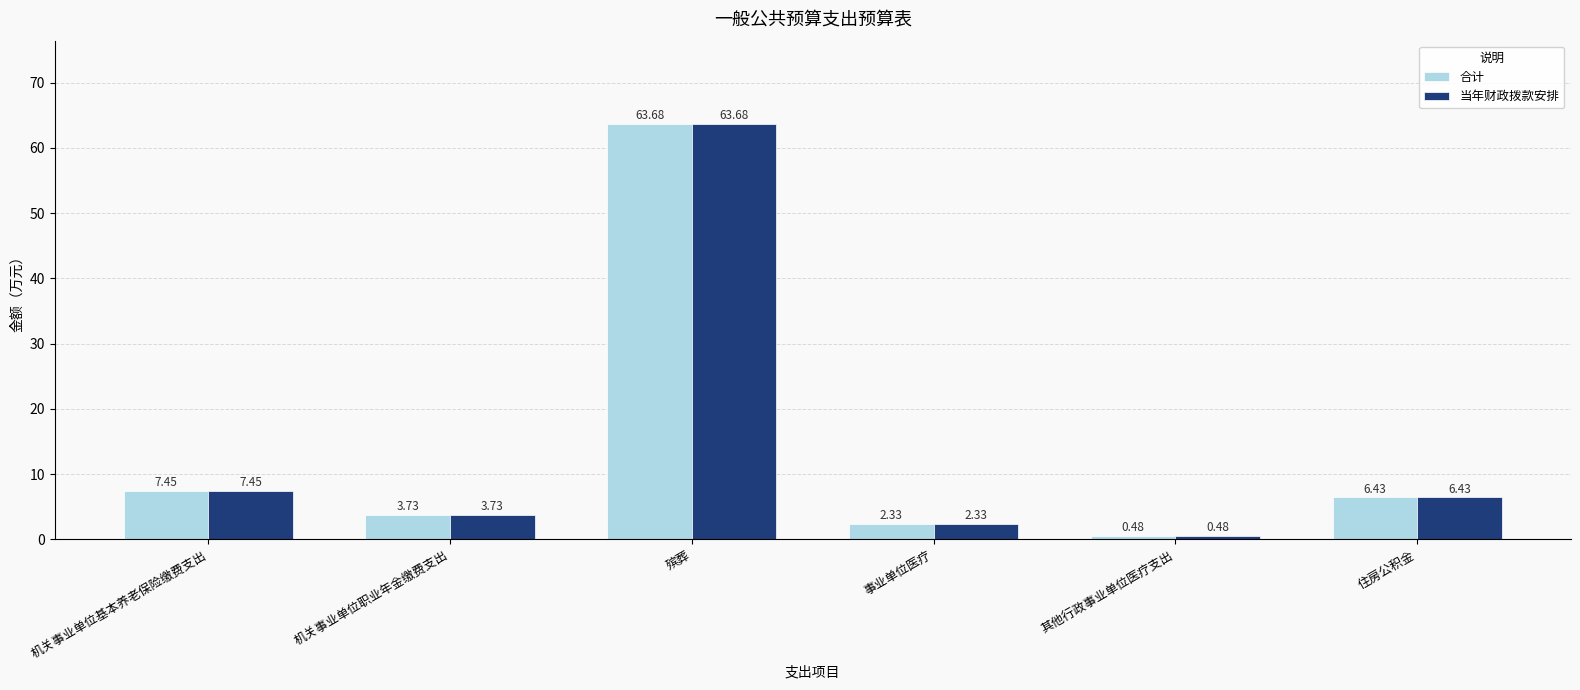

What is the label of the 2nd bar from the left?

机关事业单位职业年金缴费支出